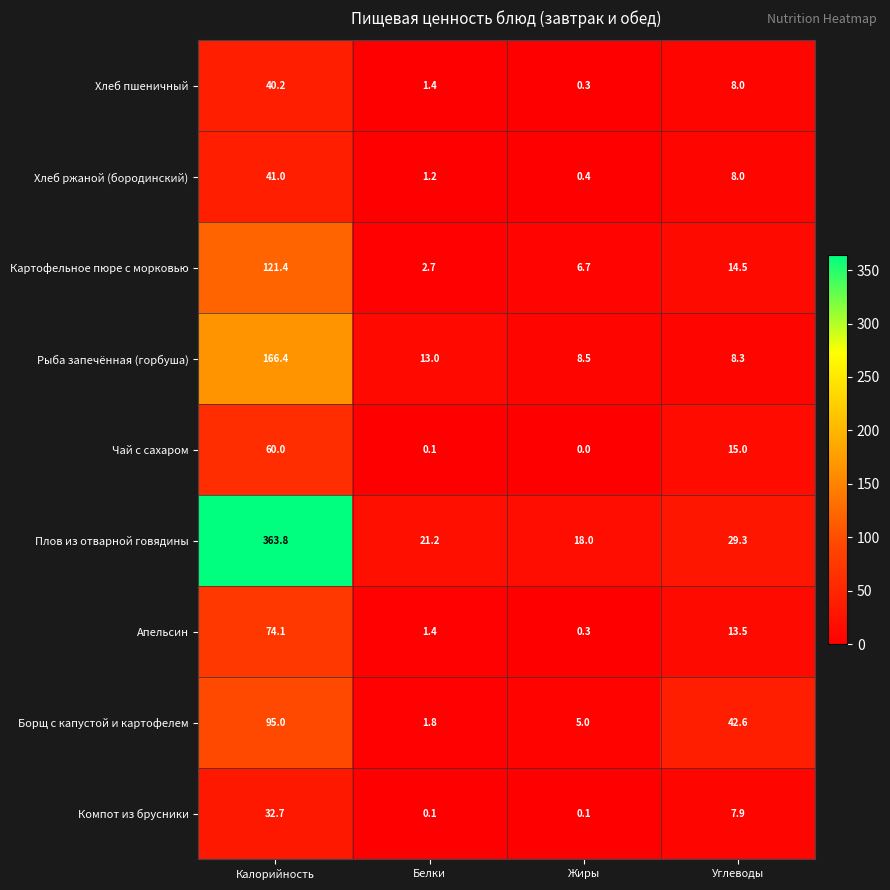

What is the spread (max minus min) of values at Белки?

21.1